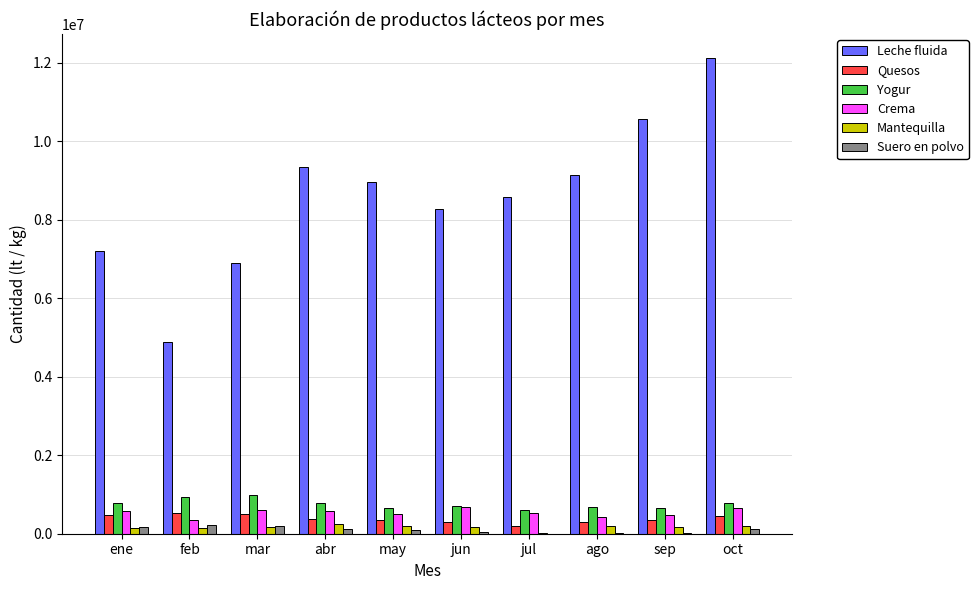

Which label corresponds to the largest value in the chart?

oct